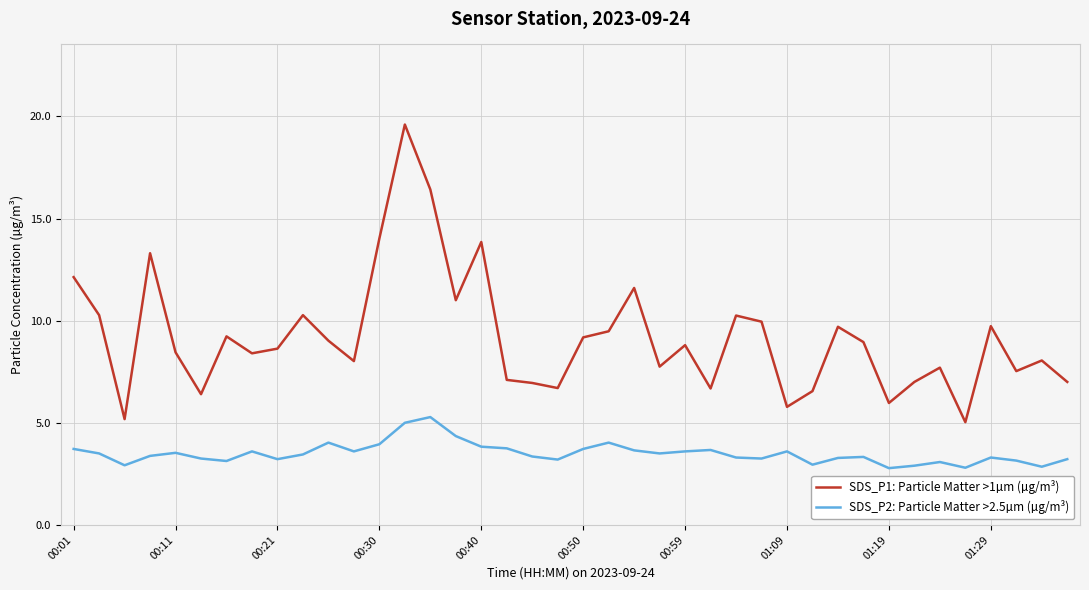

List the series in order of their peak value, lowest first.

SDS_P2: Particle Matter >2.5µm (µg/m³), SDS_P1: Particle Matter >1µm (µg/m³)